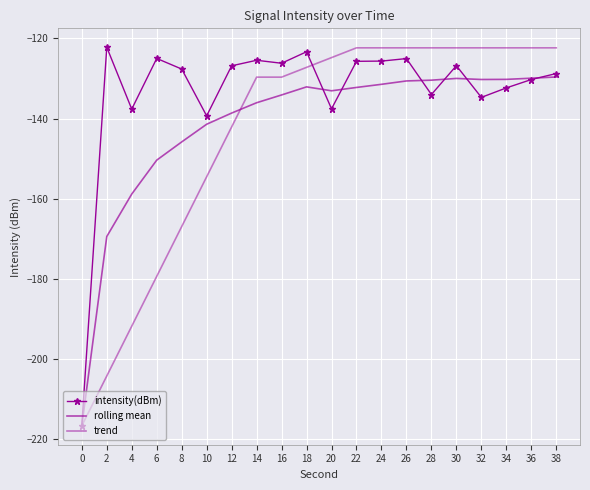

Between which two adjacent categories do rolling mean and intensity(dBm) first intersect?

18 and 20